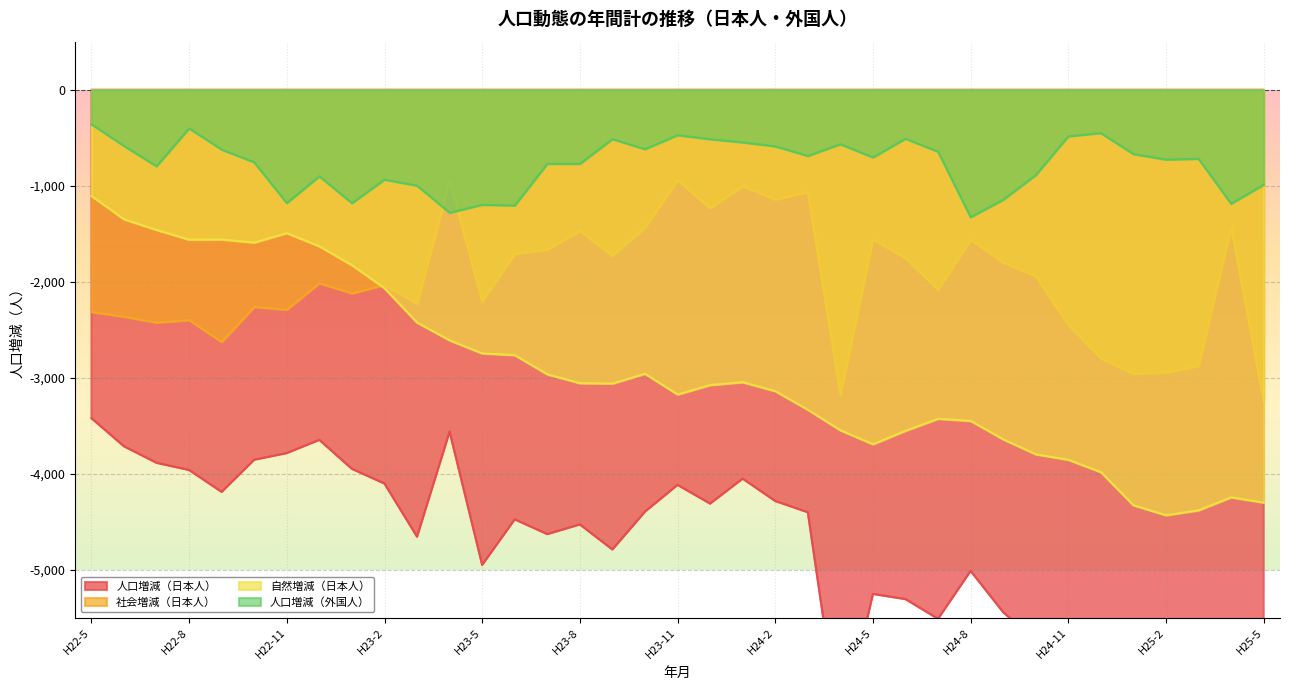

How many categories are shown in the chart?

37